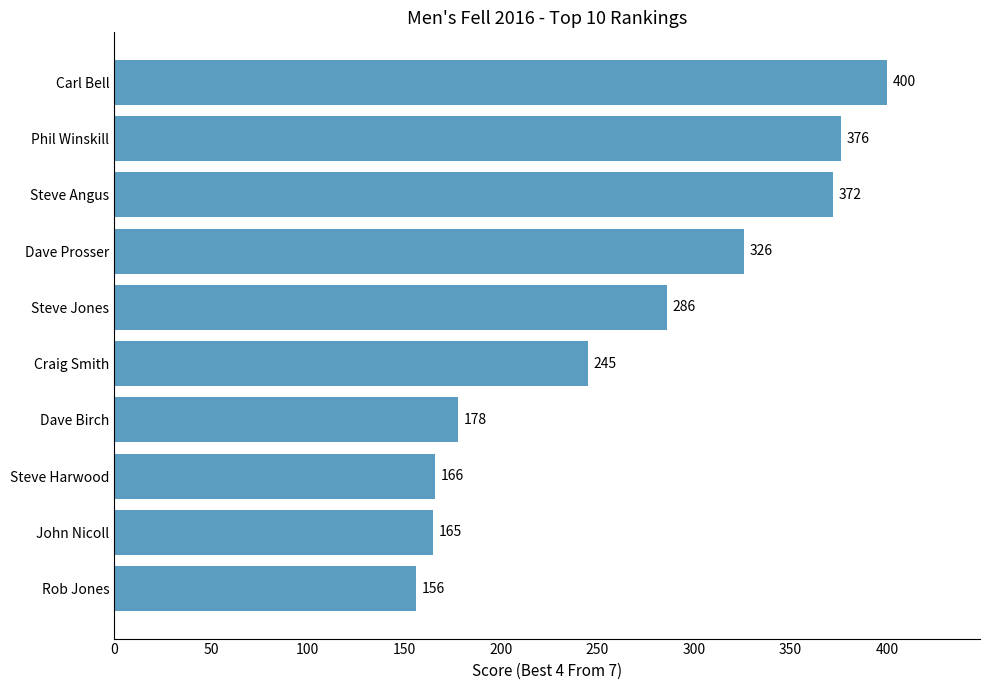

Are the bars horizontal?

Yes